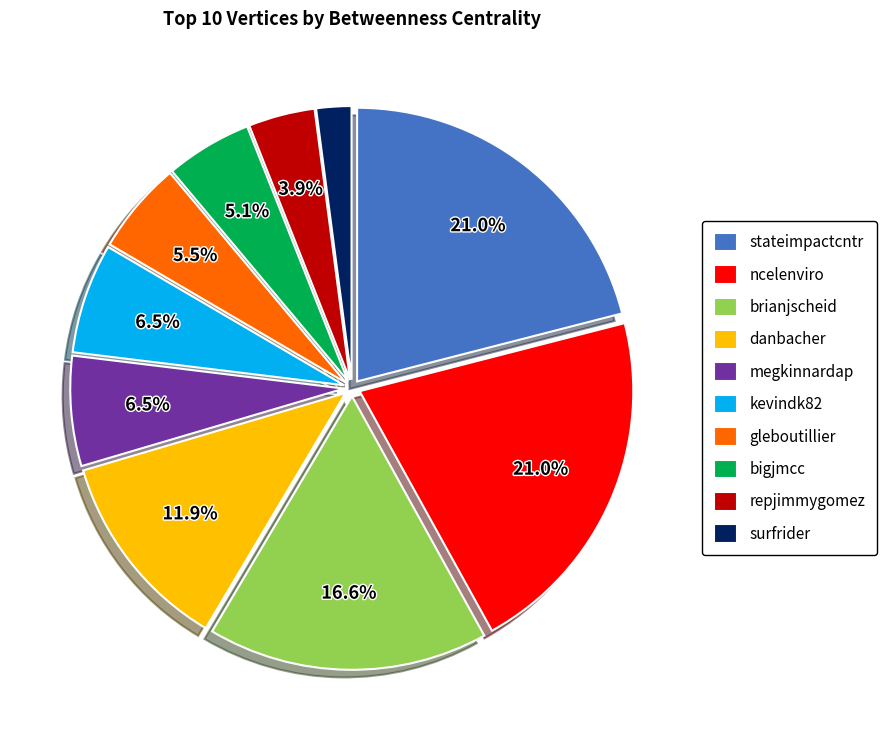

Which has a higher value, kevindk82 or stateimpactcntr?

stateimpactcntr